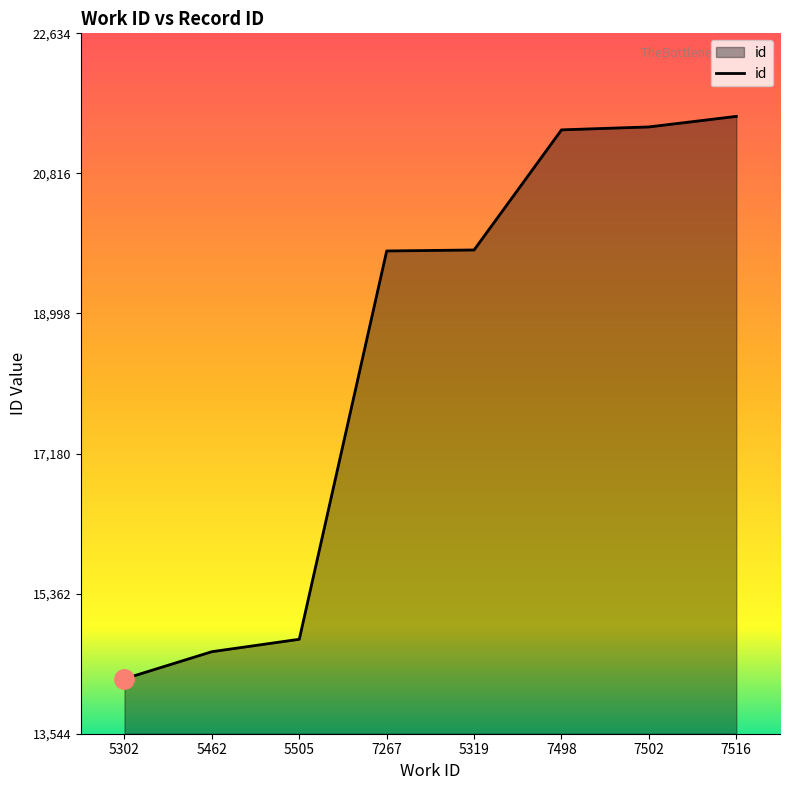

What is the greatest value displayed?

21557